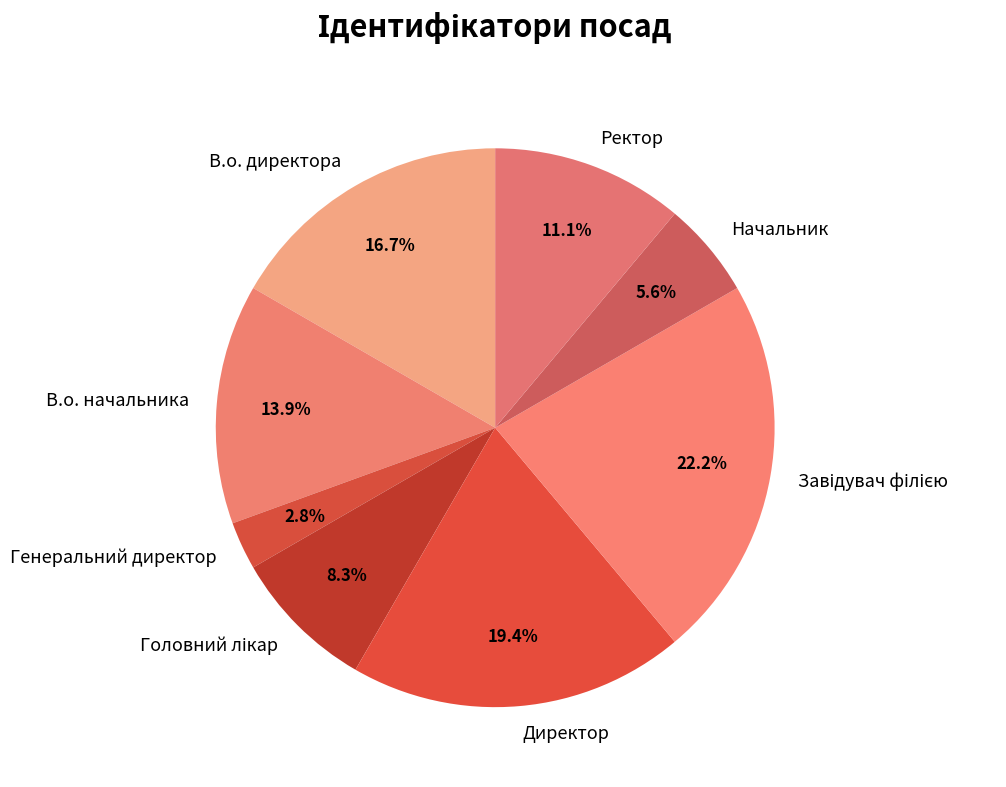

Is there any slice that represents more than half of the pie?

No